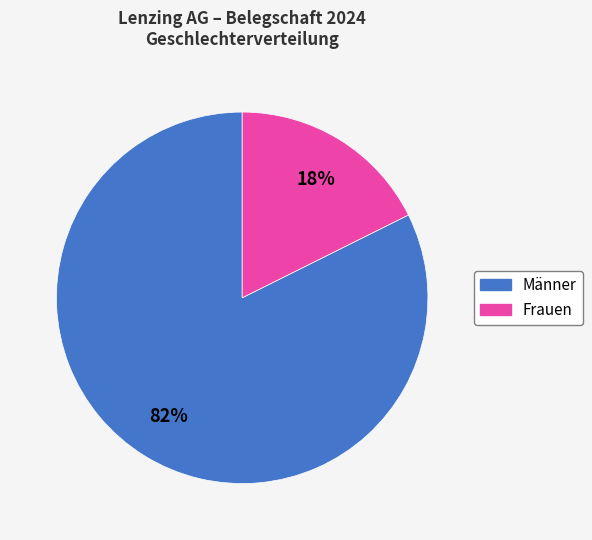

Between Frauen and Männer, which is larger?

Männer